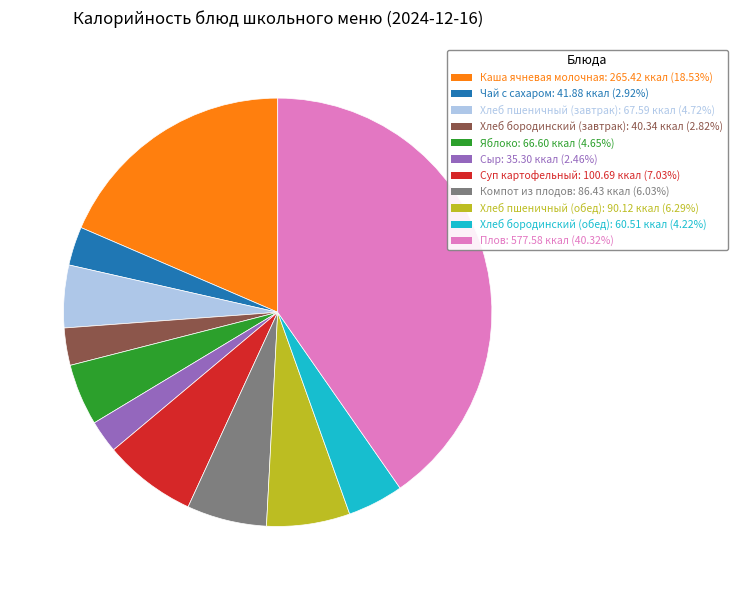

Combined, do Компот из плодов and Хлеб бородинский (завтрак) account for over 50%?

No